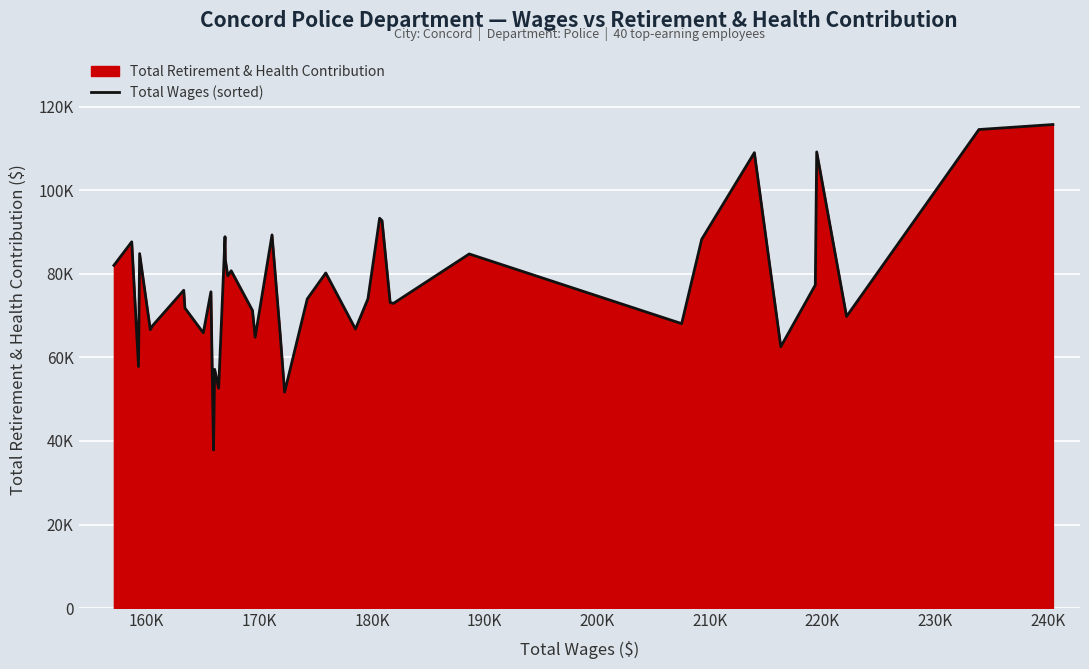

What is the difference between the maximum and minimum values?

77944